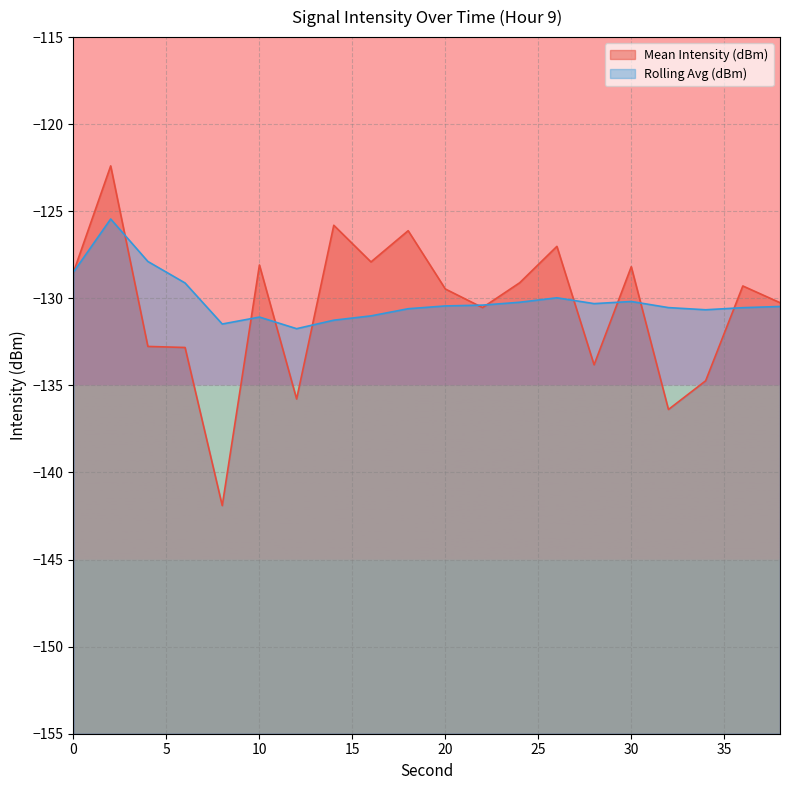

Rank the series by their maximum value, from lowest to highest.

Rolling Avg (dBm), Mean Intensity (dBm)